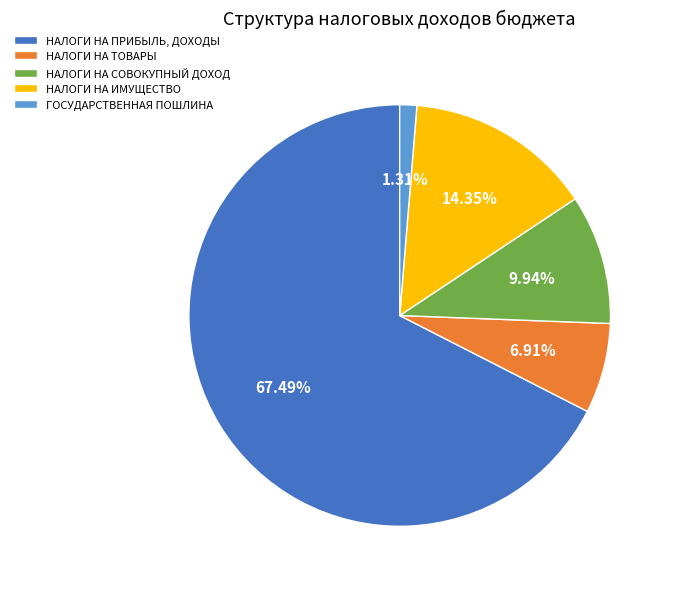

What percentage is NOT represented by НАЛОГИ НА ПРИБЫЛЬ, ДОХОДЫ?

32.5%